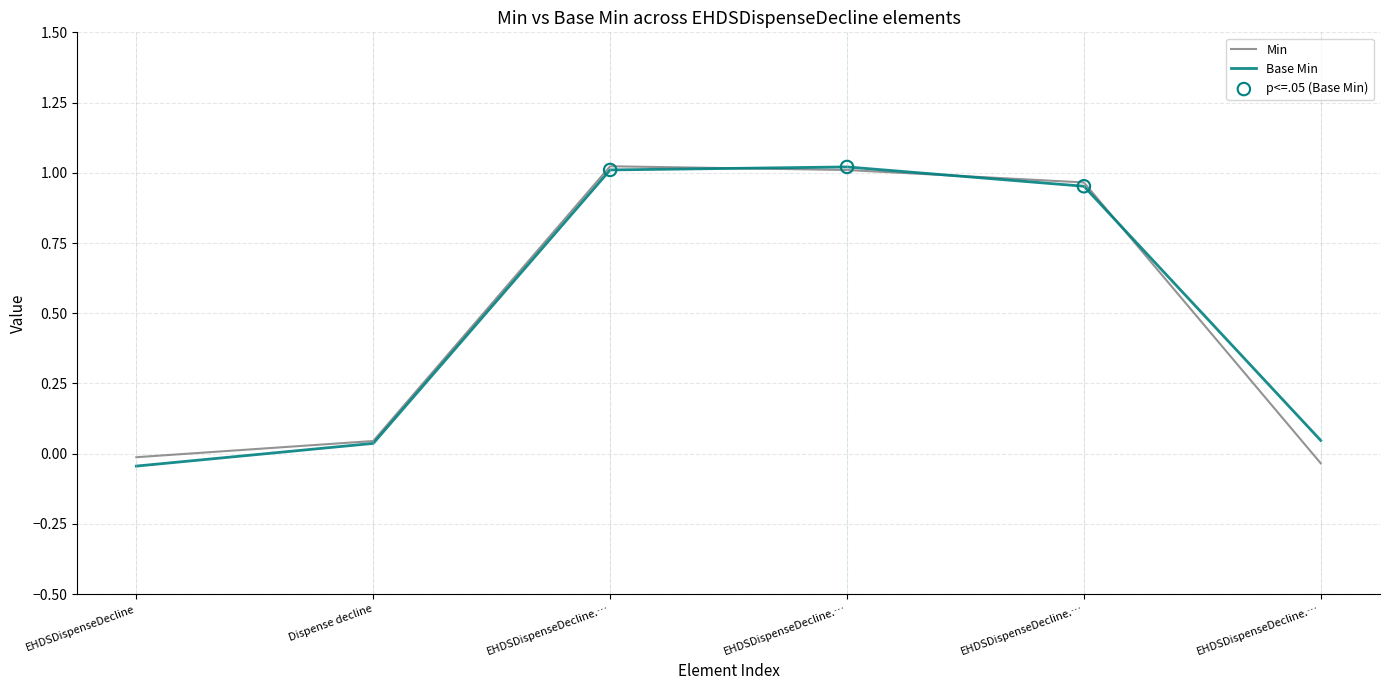

How many lines are shown in the chart?

2